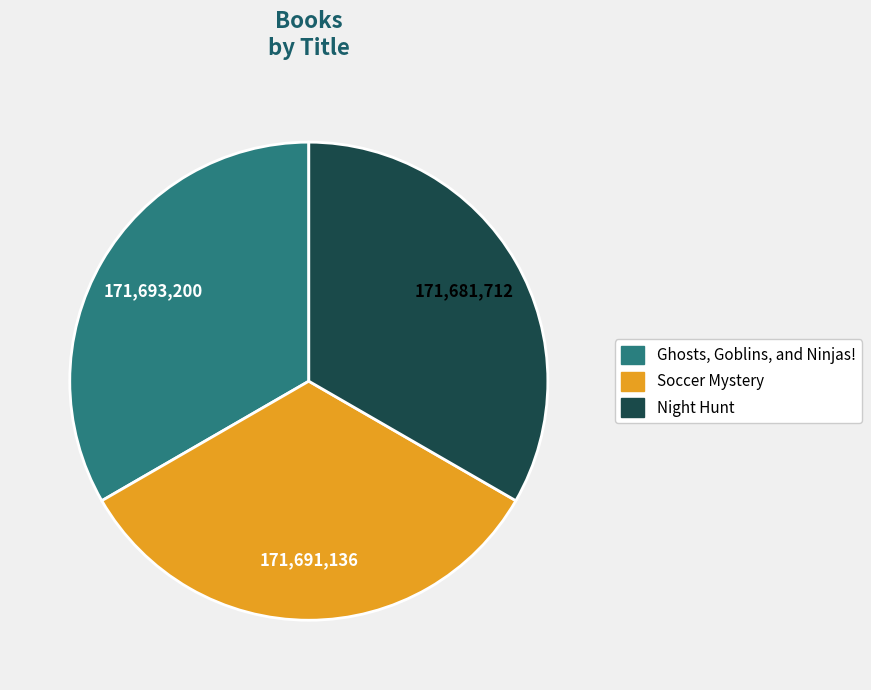

Is the sum of Soccer Mystery and Ghosts, Goblins, and Ninjas! greater than half?

Yes